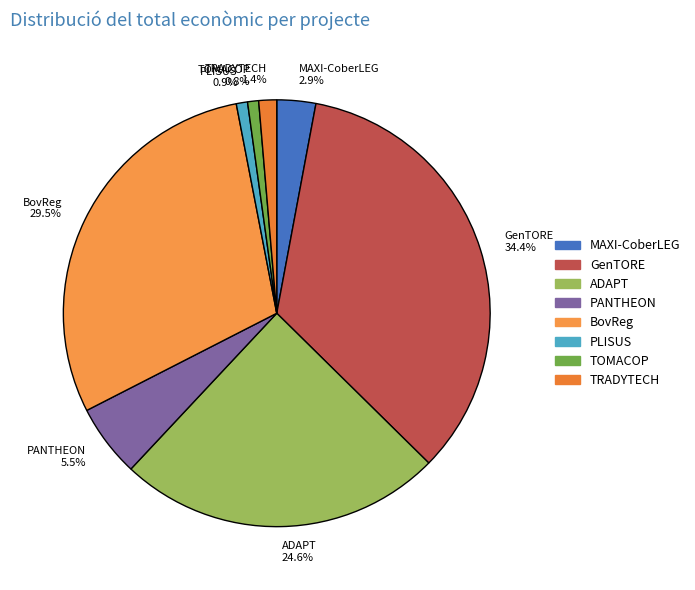

Does MAXI-CoberLEG account for over 50% of the chart?

No